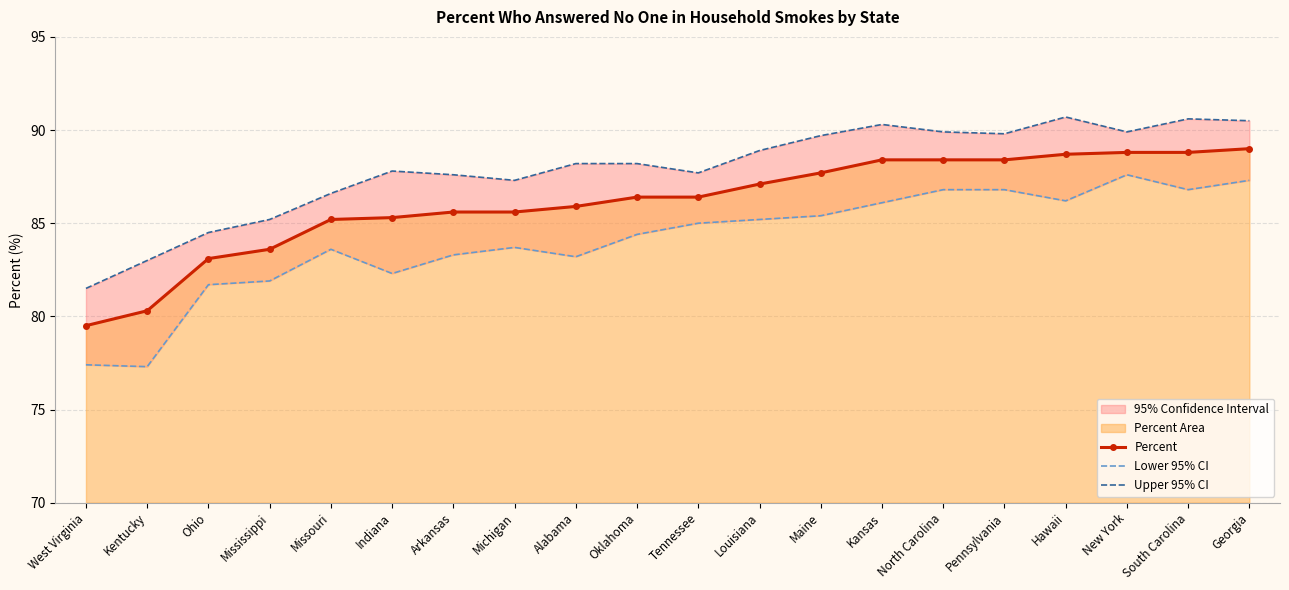

Which series has the largest total across all categories?

Upper 95% CI